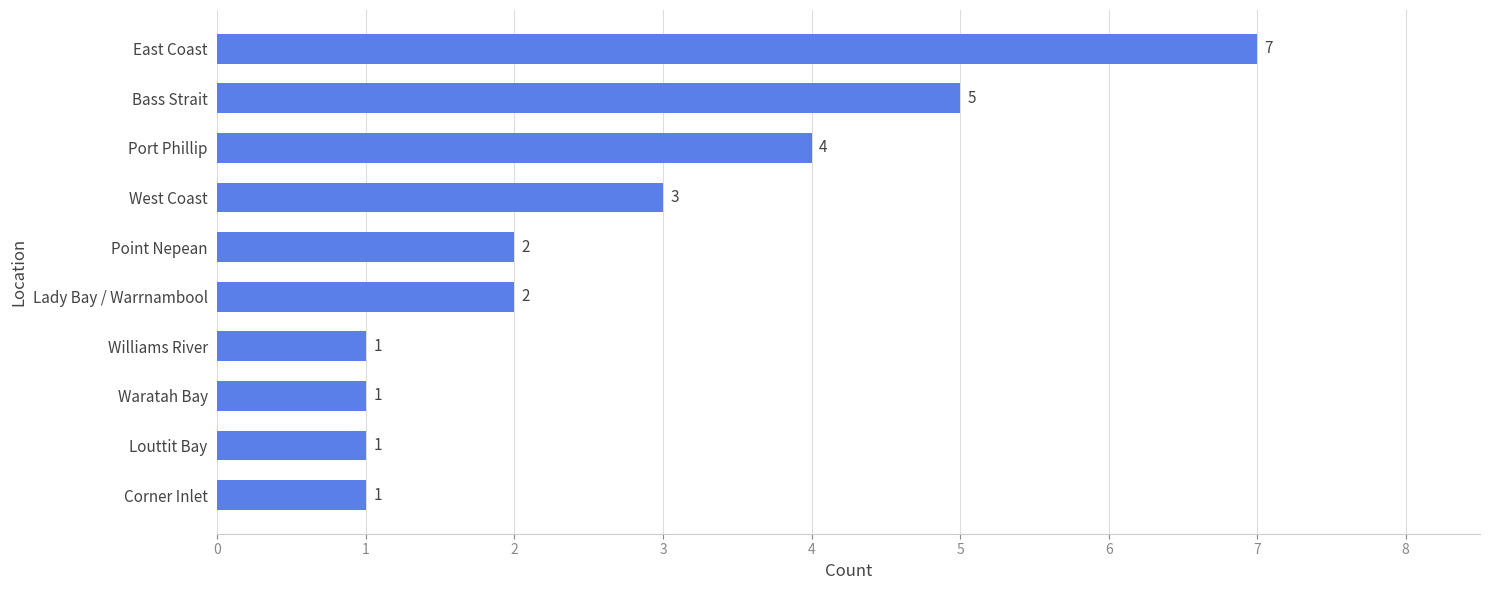

What is the sum of the values at Waratah Bay and Lady Bay / Warrnambool?

3